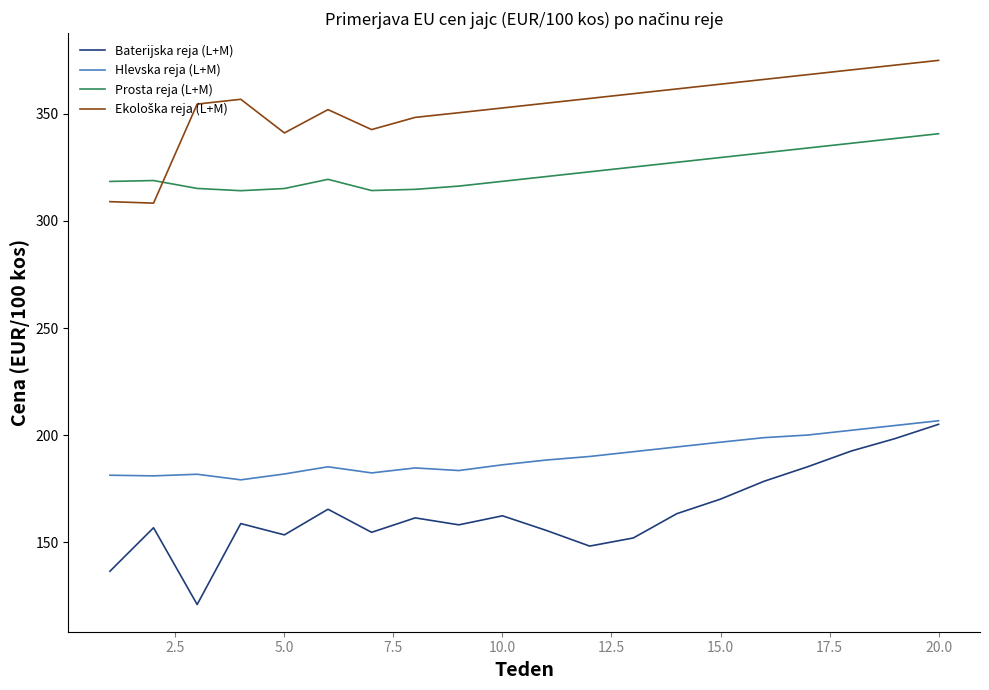

True or false: Hlevska reja (L+M) and Prosta reja (L+M) intersect in this chart.

False